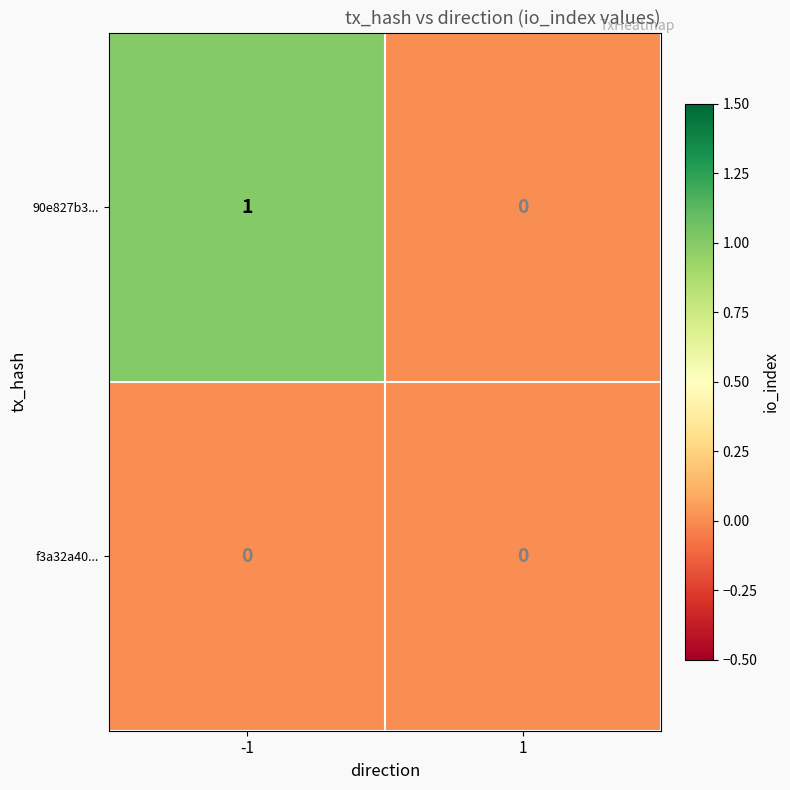

Reading left to right, extract all data points from this chart.

90e827b3...: 1	0
f3a32a40...: 0	0